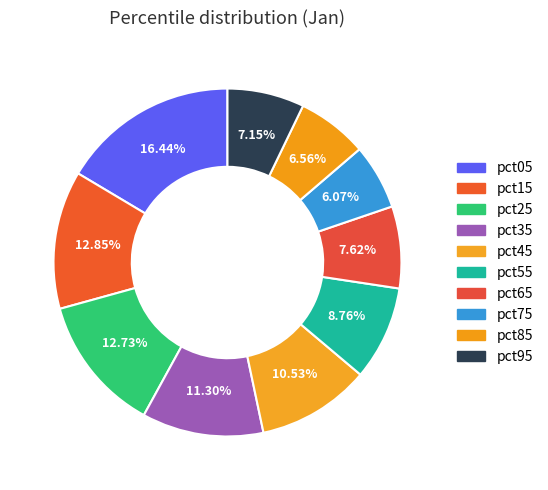

How many segments does this pie chart have?

10